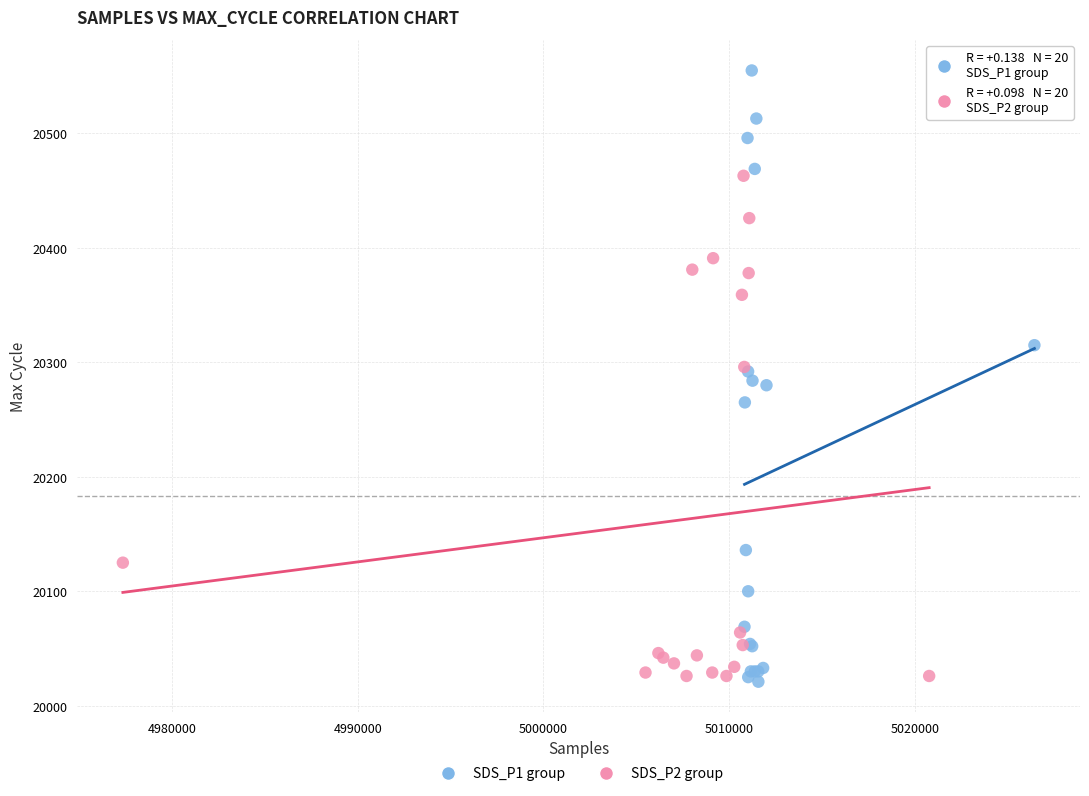

Which series has the largest Y range (max minus min)?

SDS_P1 group